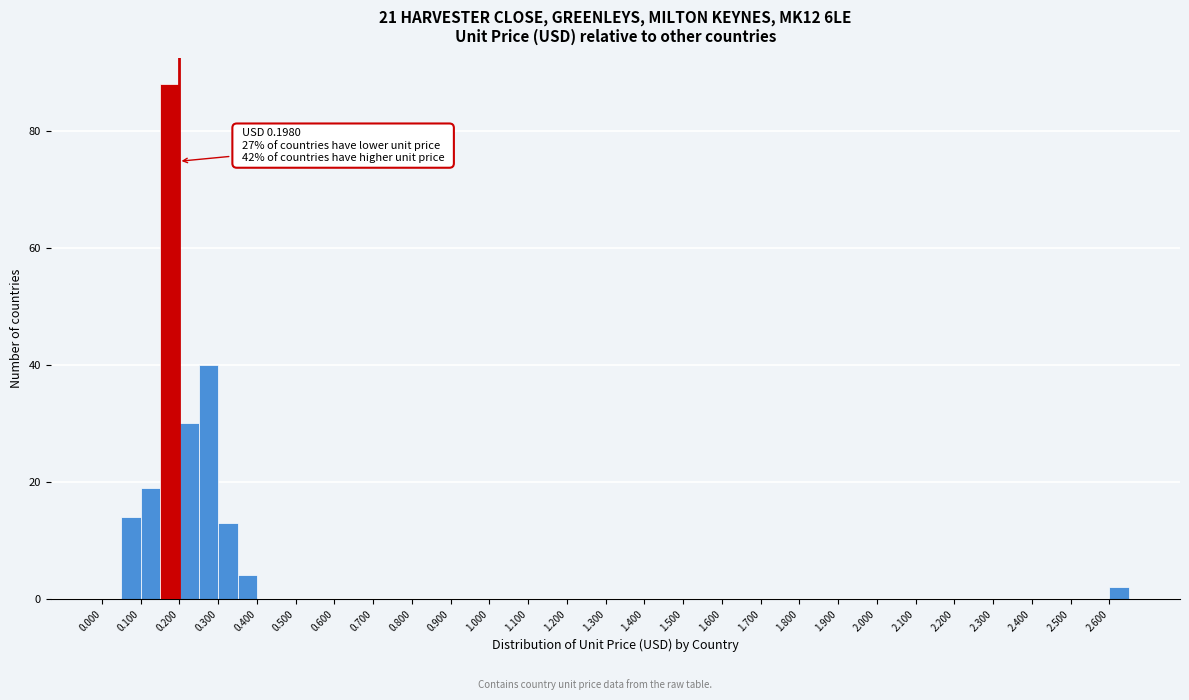

Which range on the x-axis has the tallest bar?

0.15 to 0.20